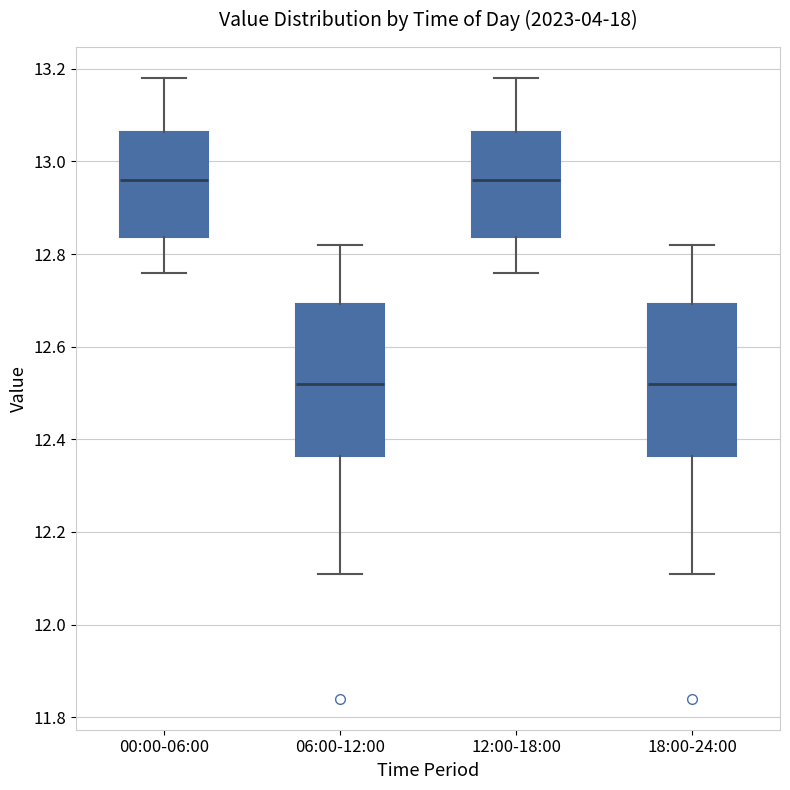

Reading left to right, read every box against the y-axis: the position of its median line, the range the box covers, and the ends of its whiskers. The values are not printed on the chart, so give them approximately, as read against the axis.

00:00-06:00: median 12.96, box 12.84 to 13.06, whiskers 12.76 to 13.18
06:00-12:00: median 12.52, box 12.36 to 12.70, whiskers 12.12 to 12.82
12:00-18:00: median 12.96, box 12.84 to 13.06, whiskers 12.76 to 13.18
18:00-24:00: median 12.52, box 12.36 to 12.70, whiskers 12.12 to 12.82